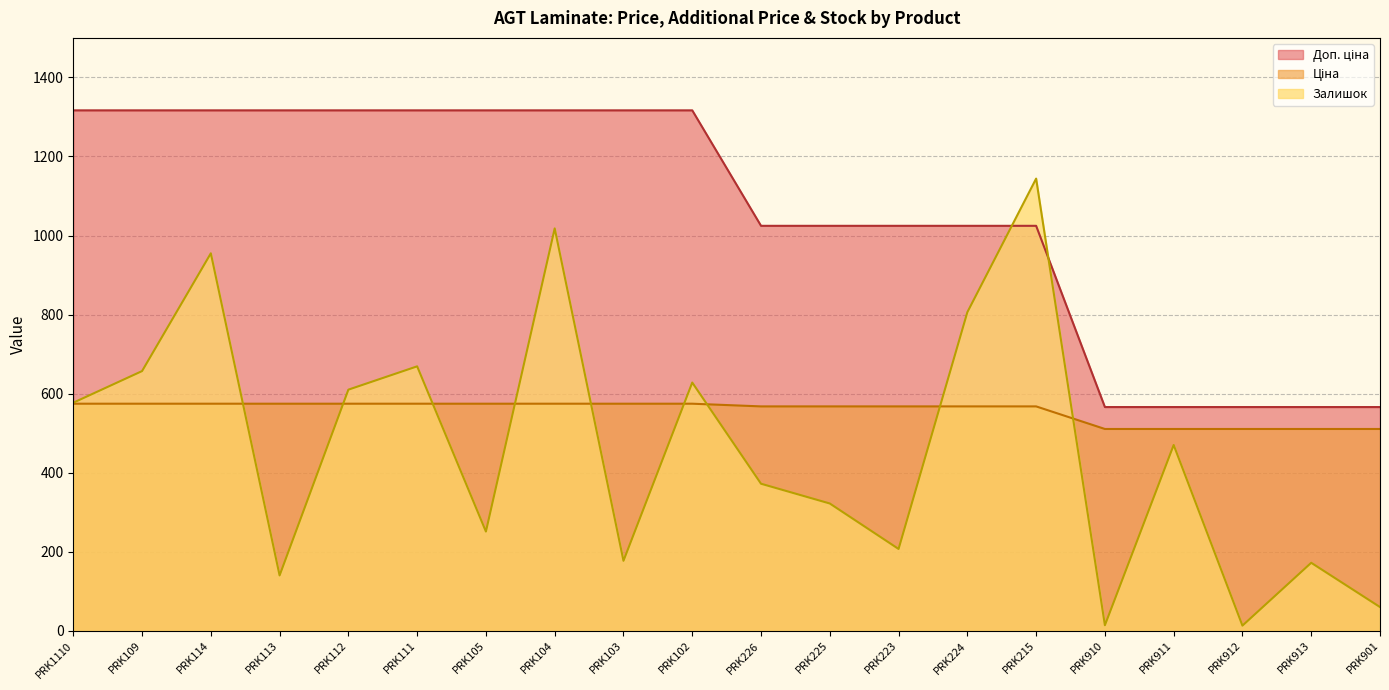

At which label does Ціна first exceed 574?

PRK1110